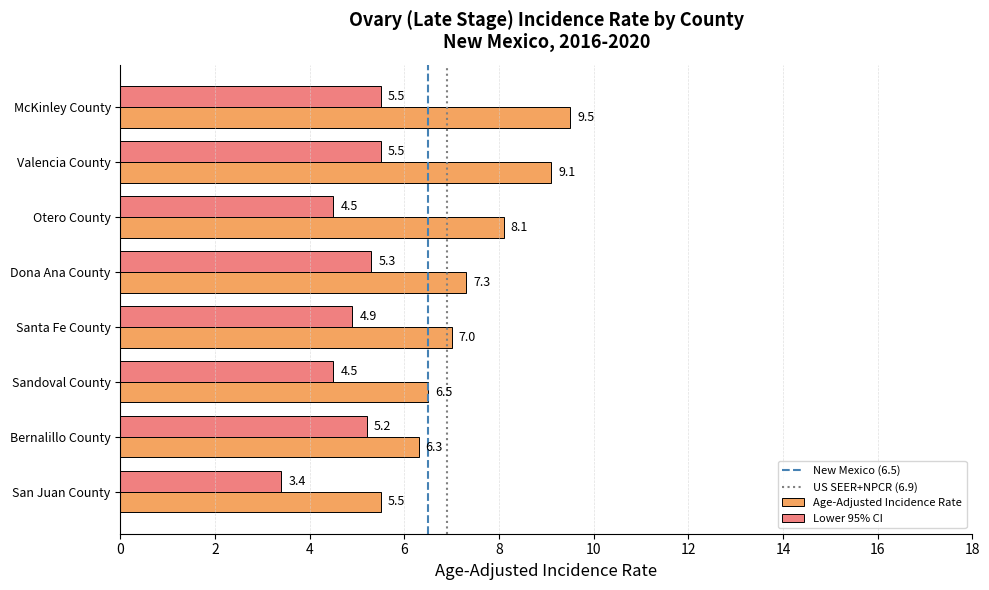

Where is Age-Adjusted Incidence Rate nearest to the value 7?

Santa Fe County